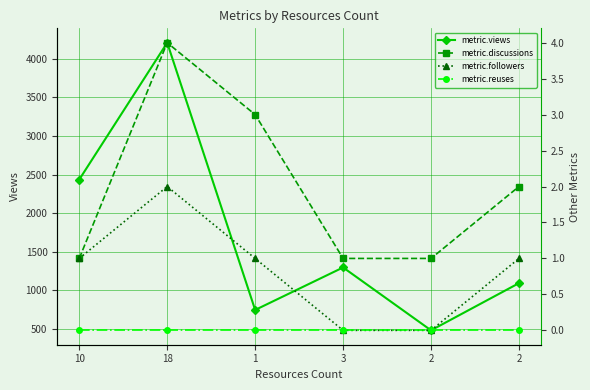

True or false: metric.discussions and metric.views intersect in this chart.

False